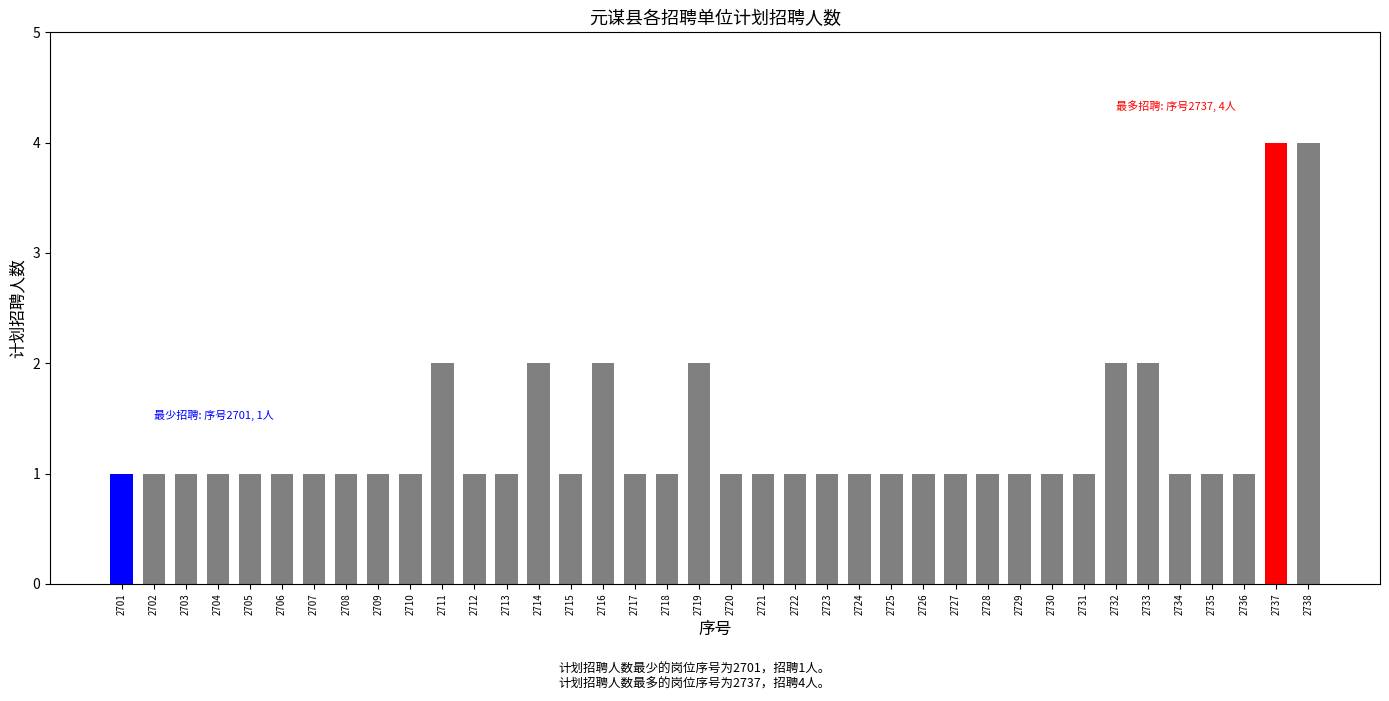

Are the bars grouped side by side (vs. stacked)?

No